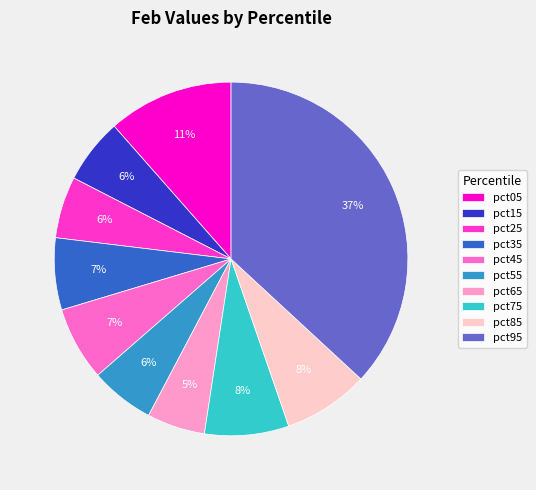

Is the sum of pct15 and pct75 greater than half?

No